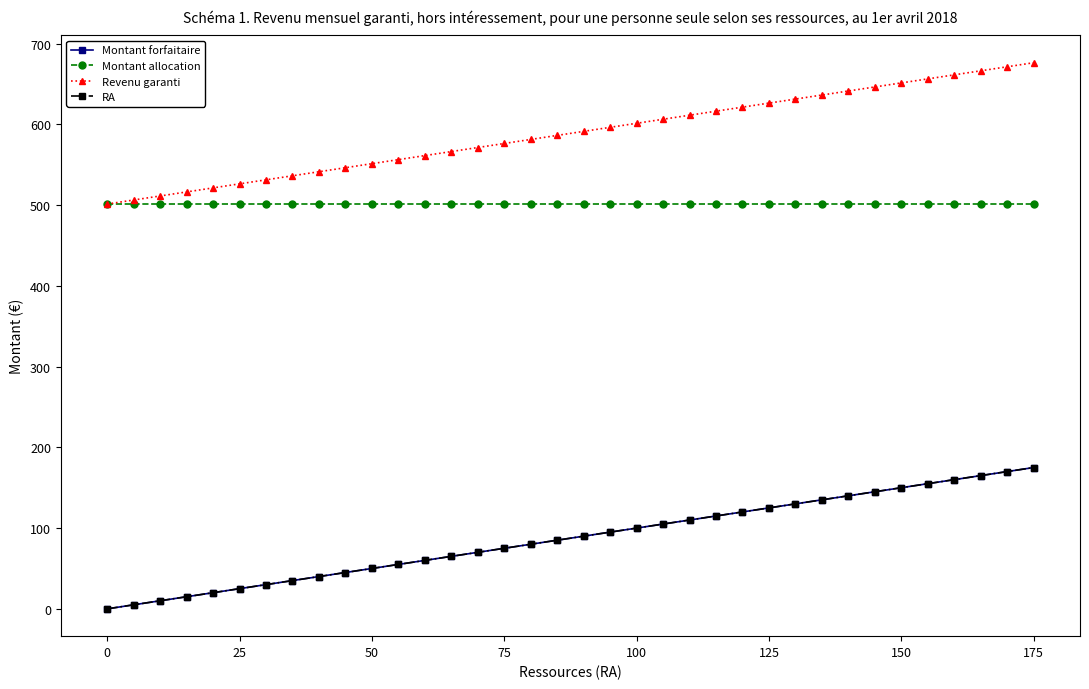

Is this an area chart (filled region under the line)?

No